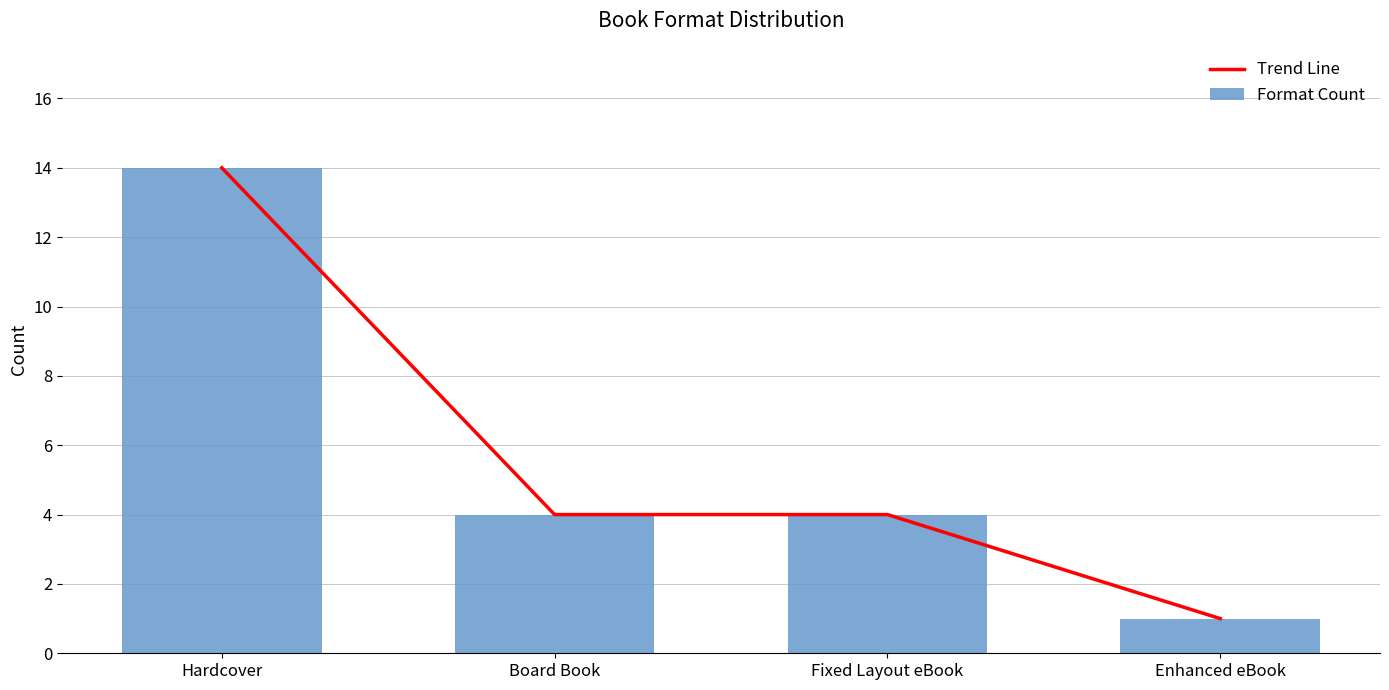

The Format Count series shows 4 at Fixed Layout eBook. True or false?

True